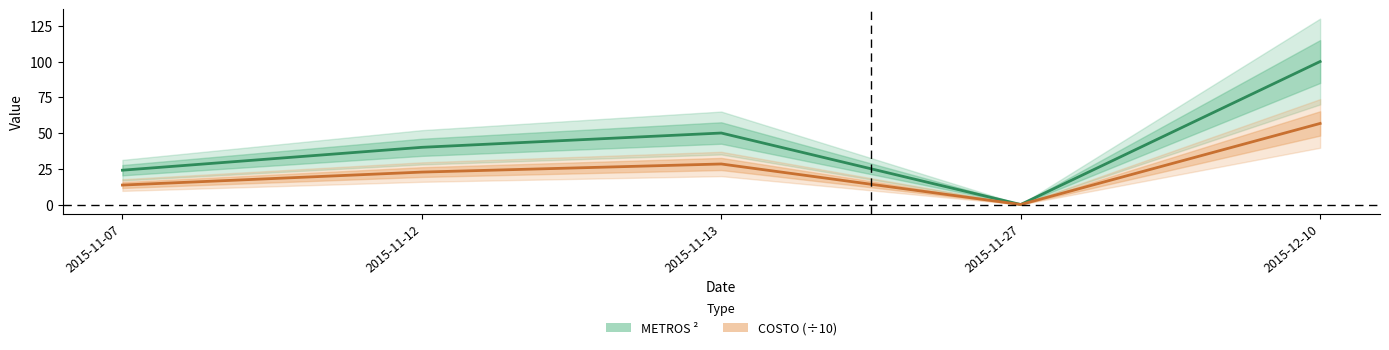

True or false: COSTO and METROS ² cross at least once.

False